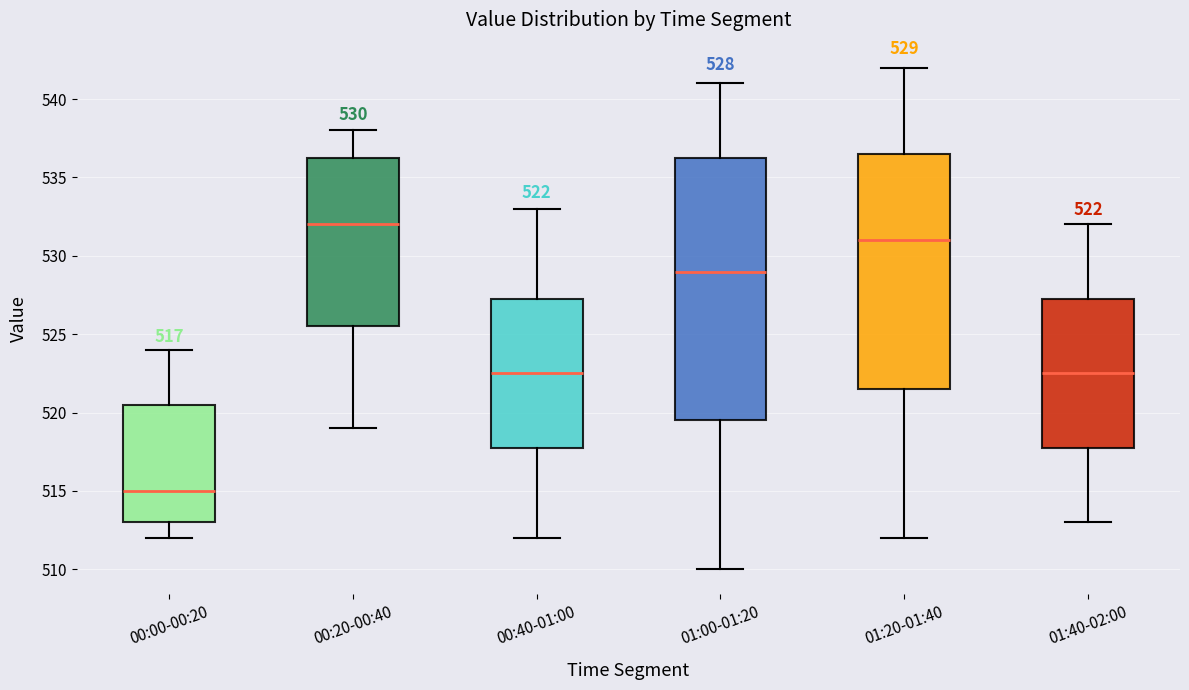

Which box has the lowest median line?

00:00-00:20